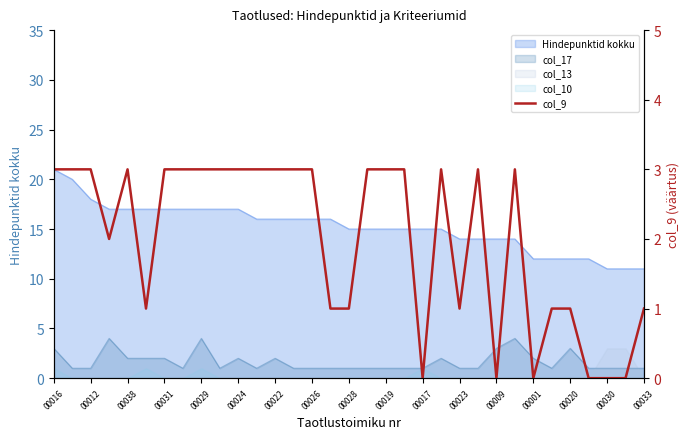

What is the average value?

2